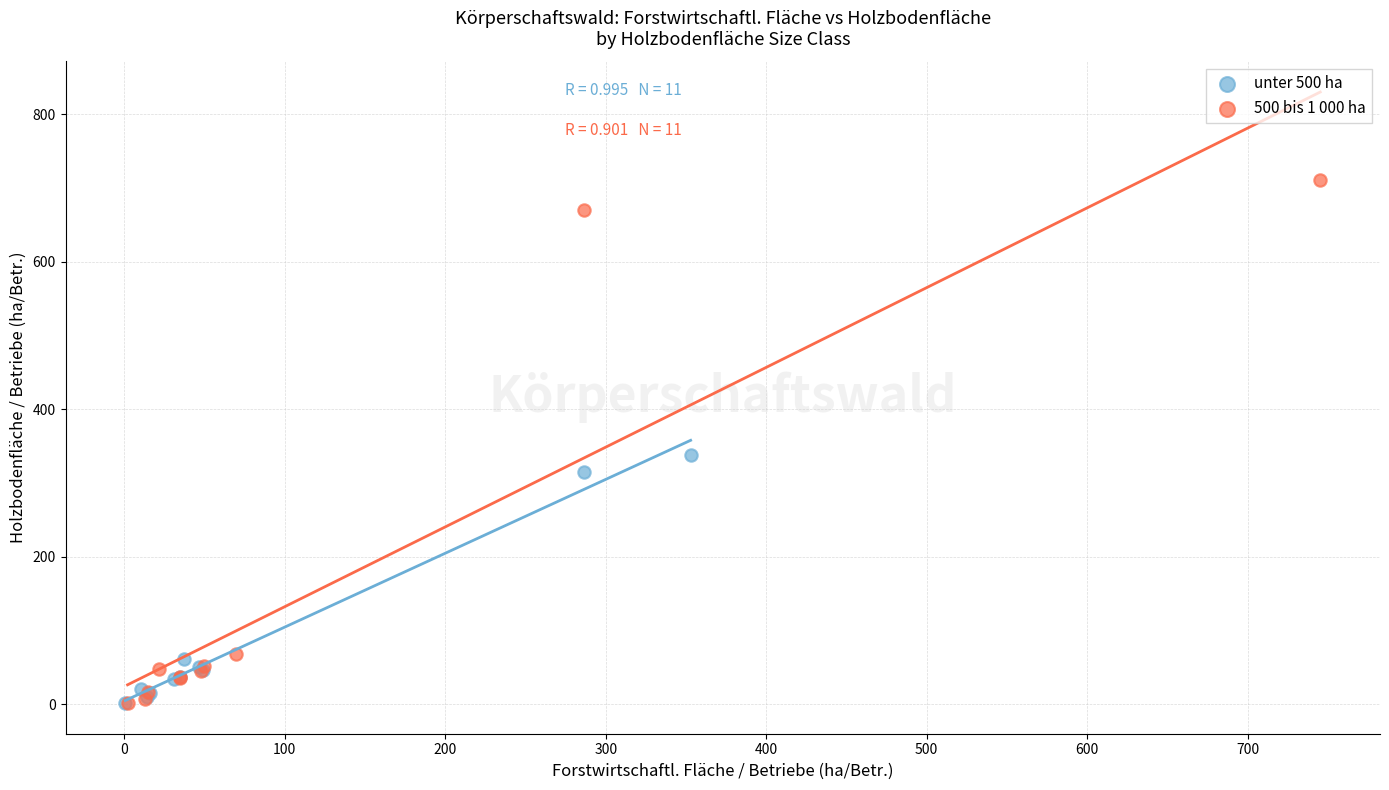

Which series reaches the maximum Y coordinate?

500 bis 1 000 ha